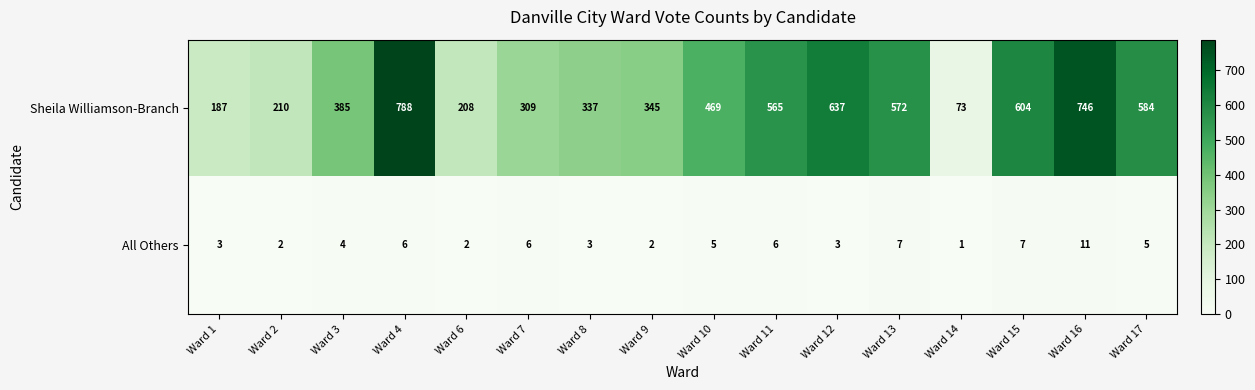

The value of All Others at Ward 8 is 2. True or false?

False